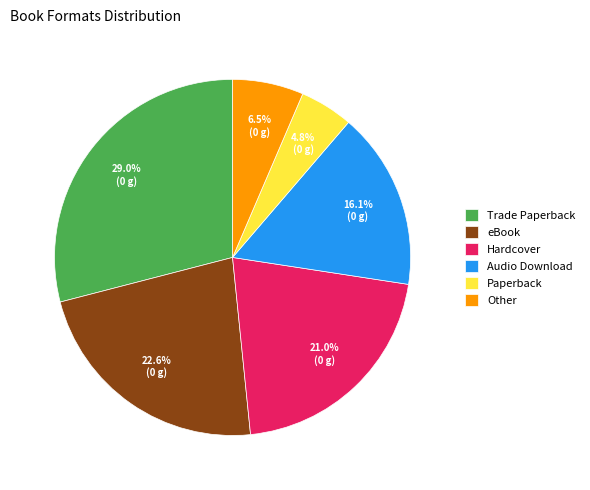

Count the number of slices in the pie.

6